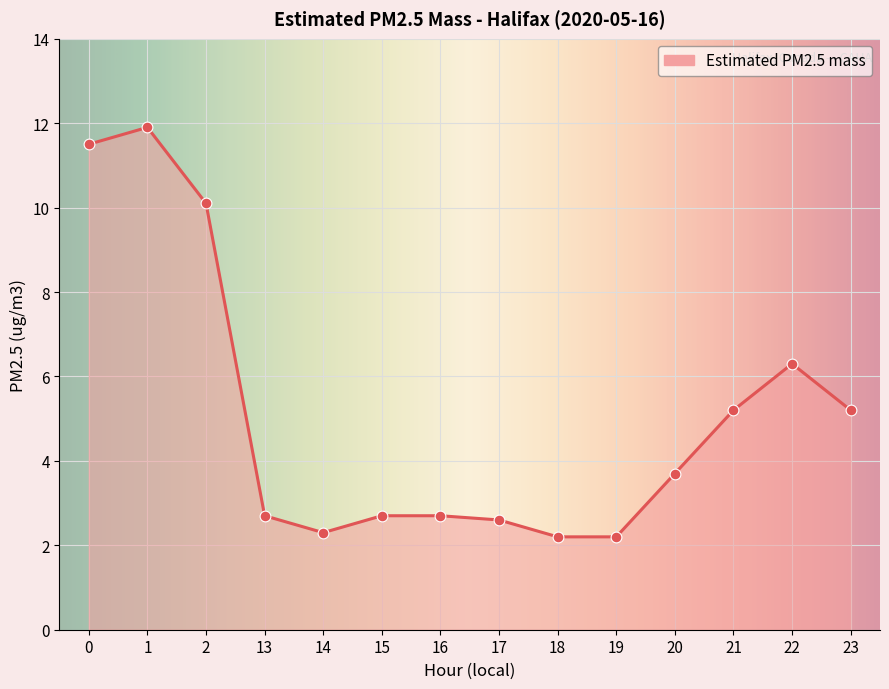

Approximately how many times larger is the value at 19 compared to 21?

0.4